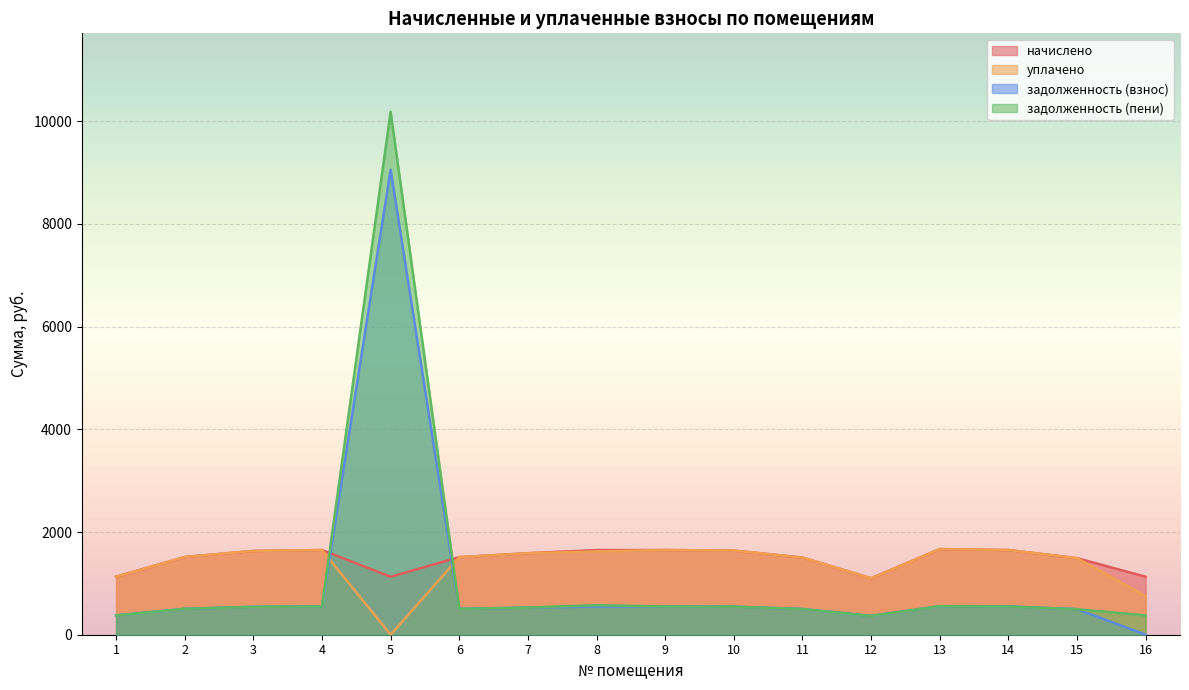

At which label is задолженность (взнос) closest to 4528?

13